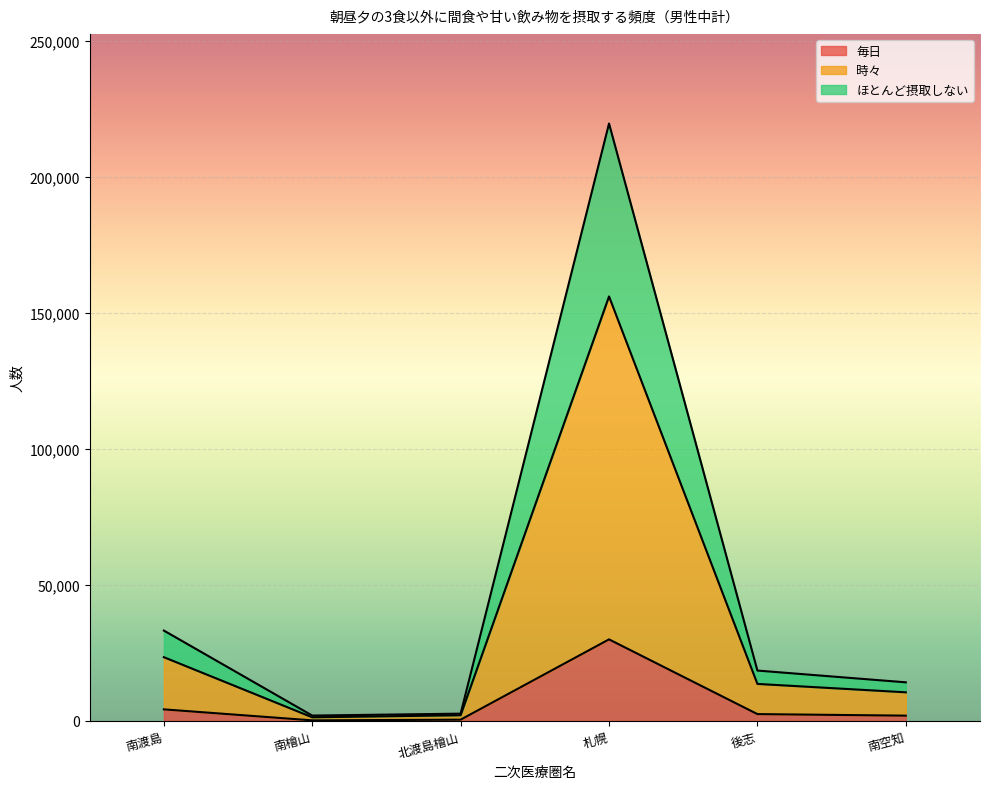

What is the label of the 6th point from the left?

南空知